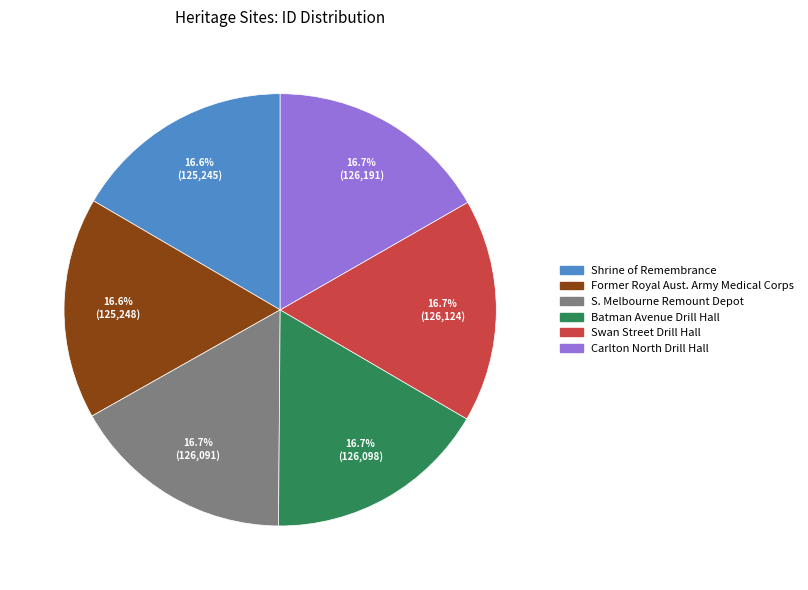

What percentage is NOT represented by Carlton North Drill Hall?

83.3%